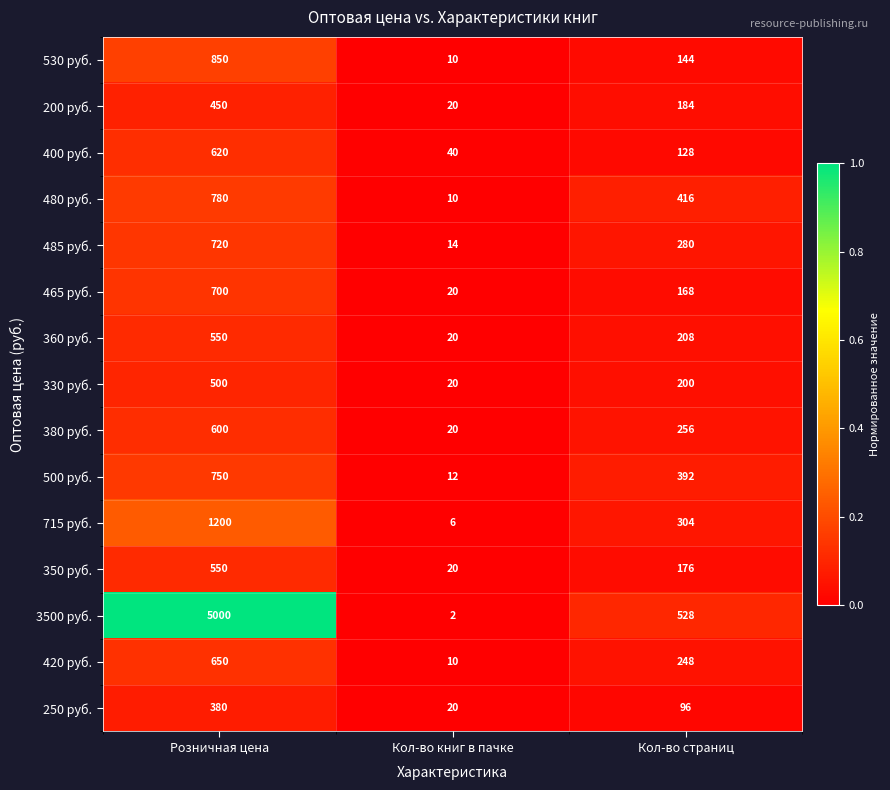

What is the difference between the maximum and minimum values in the 3500 руб. series?

4998